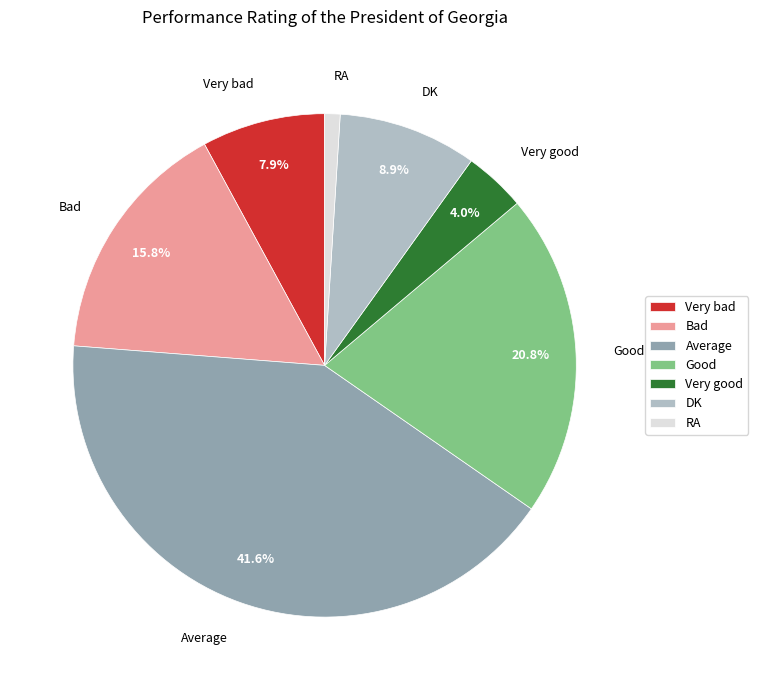

To the nearest percent, what is the difference between the Average and Very good slice percentages?

38%